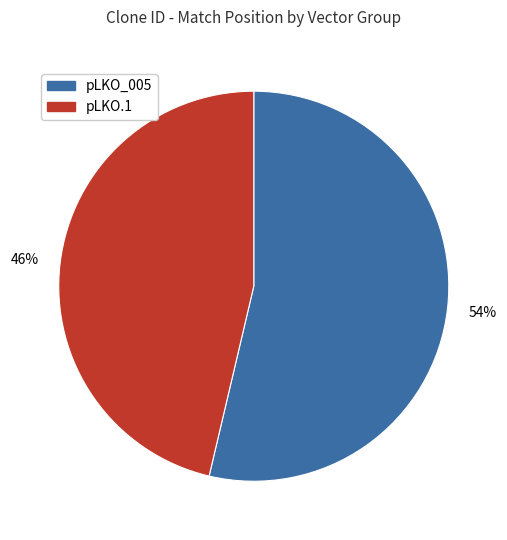

To the nearest percent, what is the average slice percentage?

50%